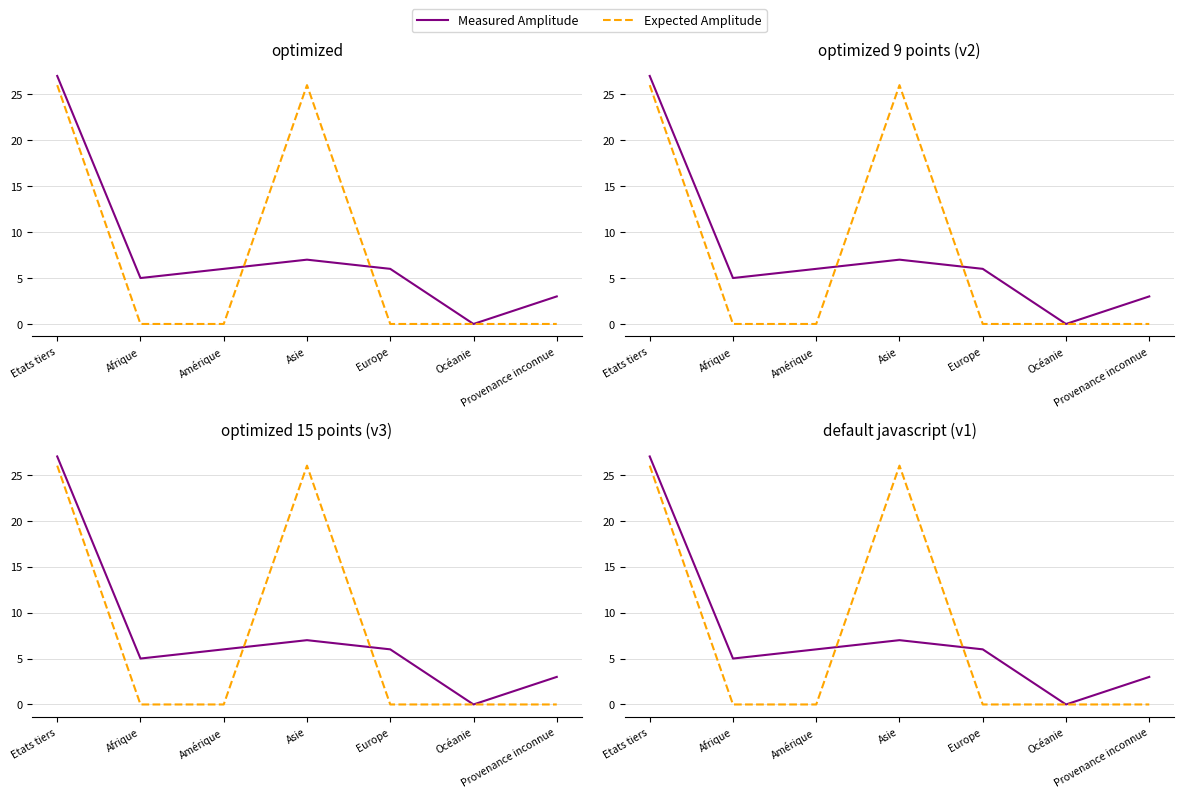

What is the difference between the highest and lowest values at Europe?

6